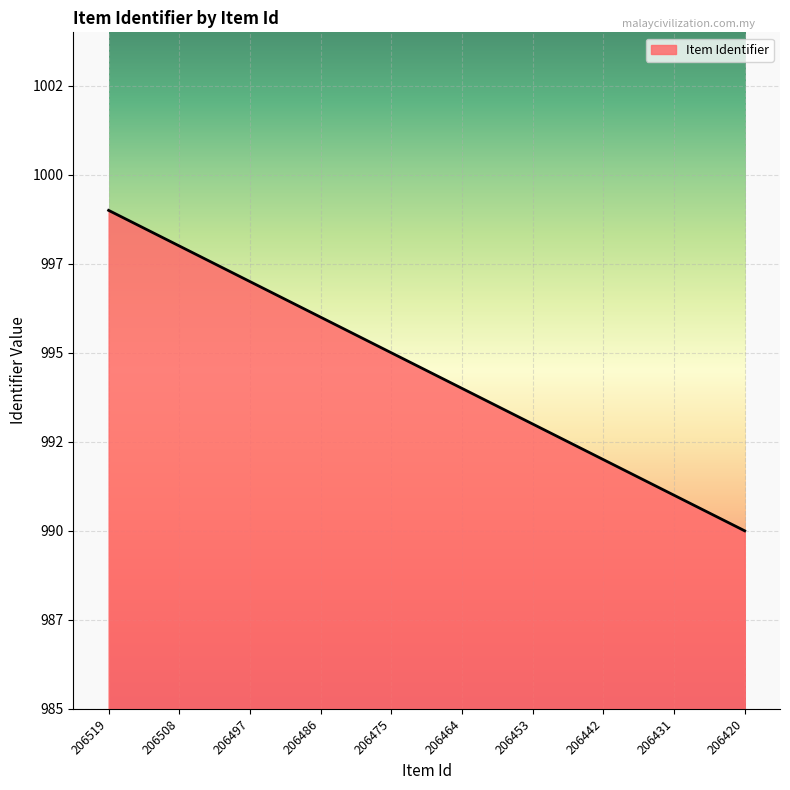

Count the values in the range 992 to 997.

6